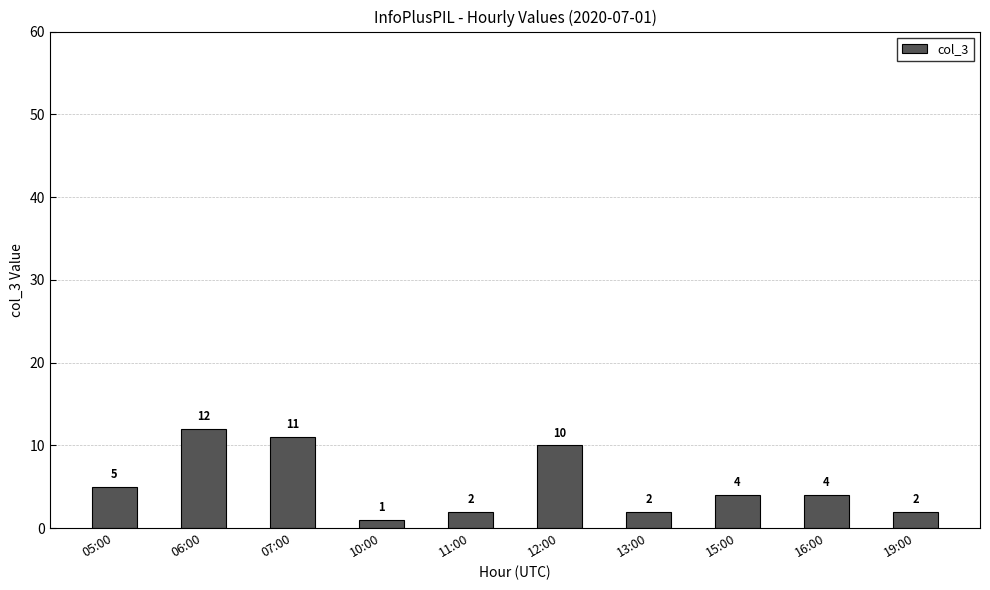

The value at 06:00 is 7. True or false?

False